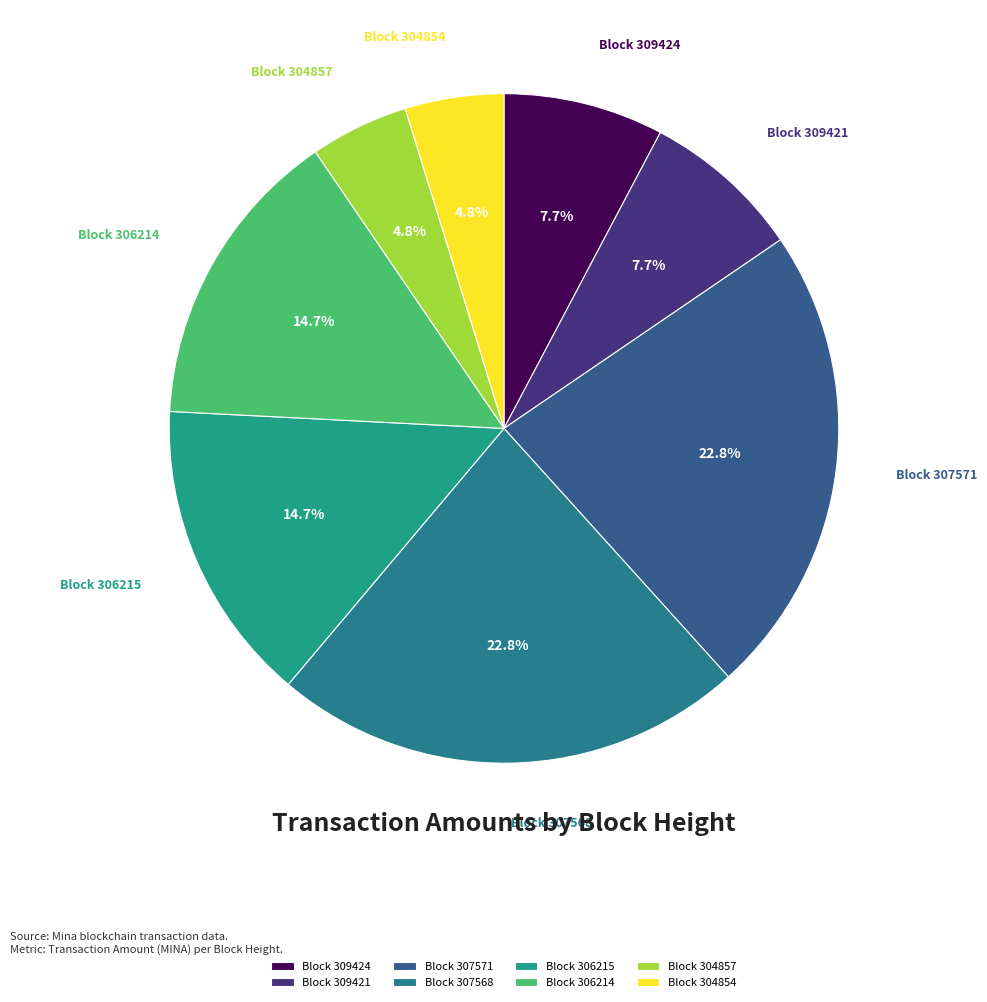

Which has a higher value, Block 306214 or Block 309424?

Block 306214